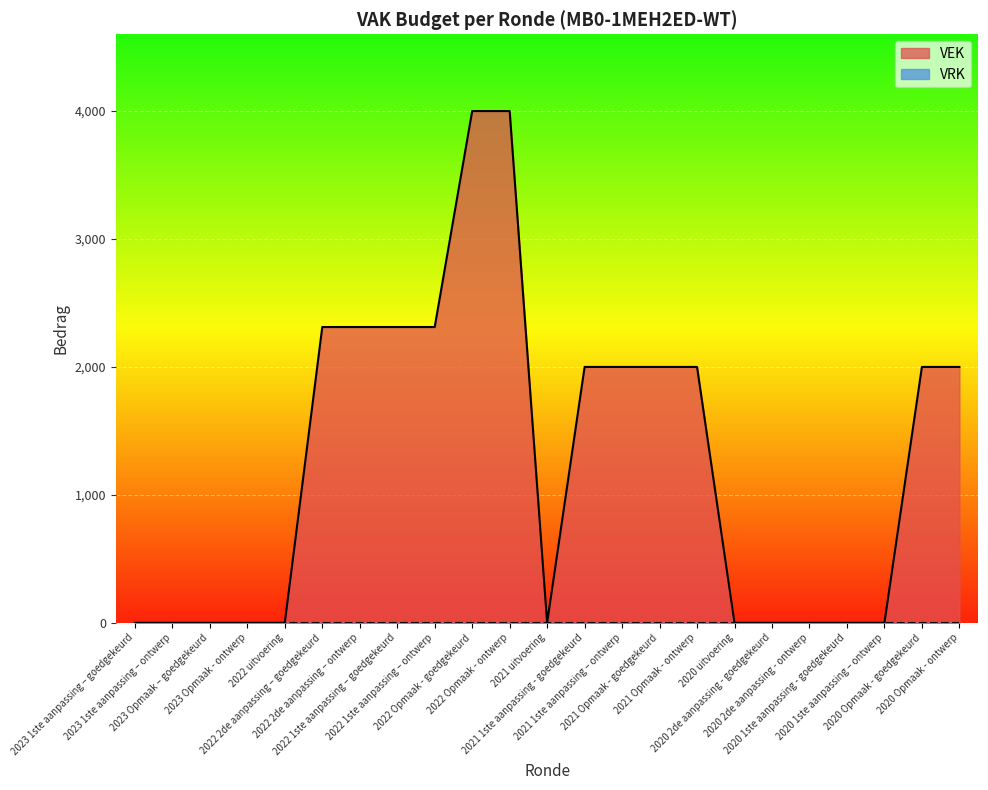

Which label corresponds to the largest value in the chart?

2022 Opmaak - goedgekeurd